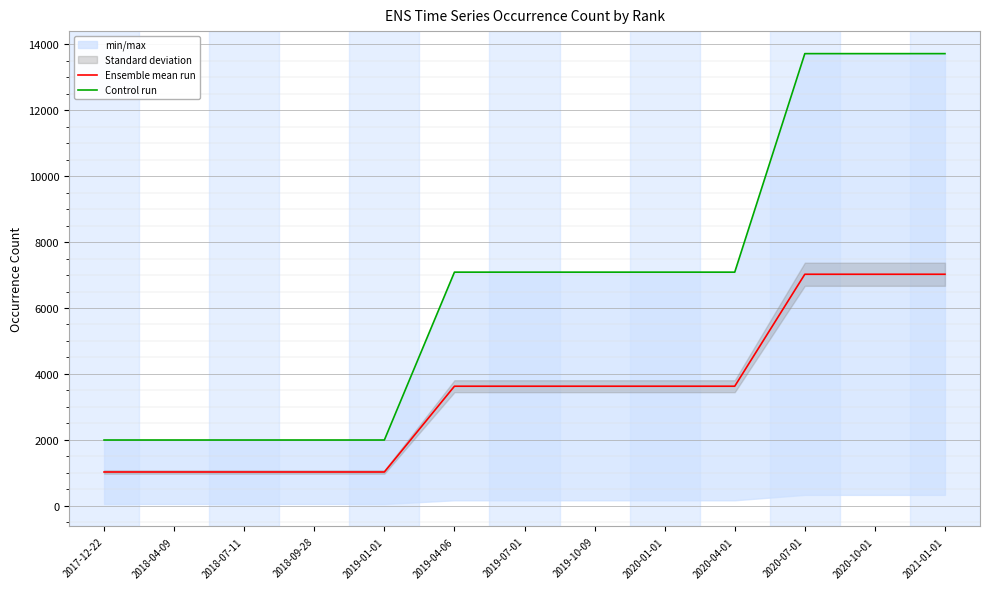

What is the sum of all Control run values?

86569.0